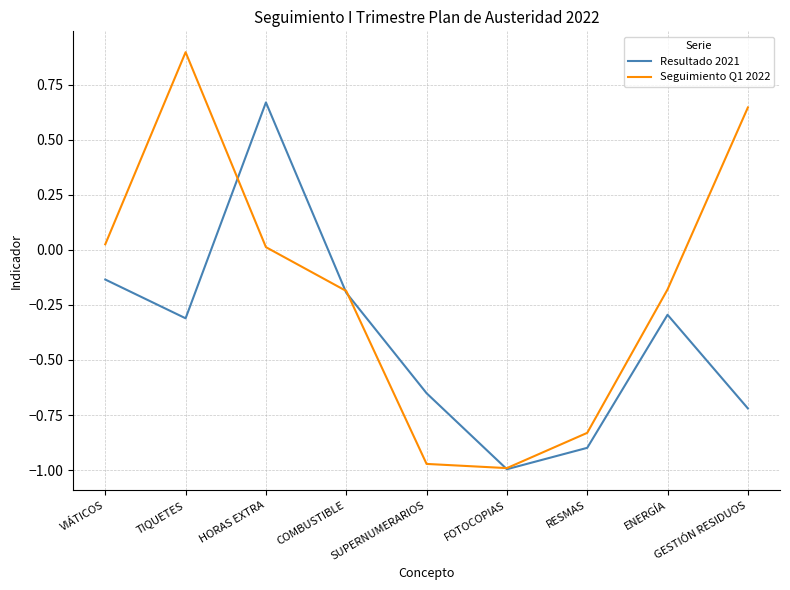

What position from the left is ENERGÍA?

8